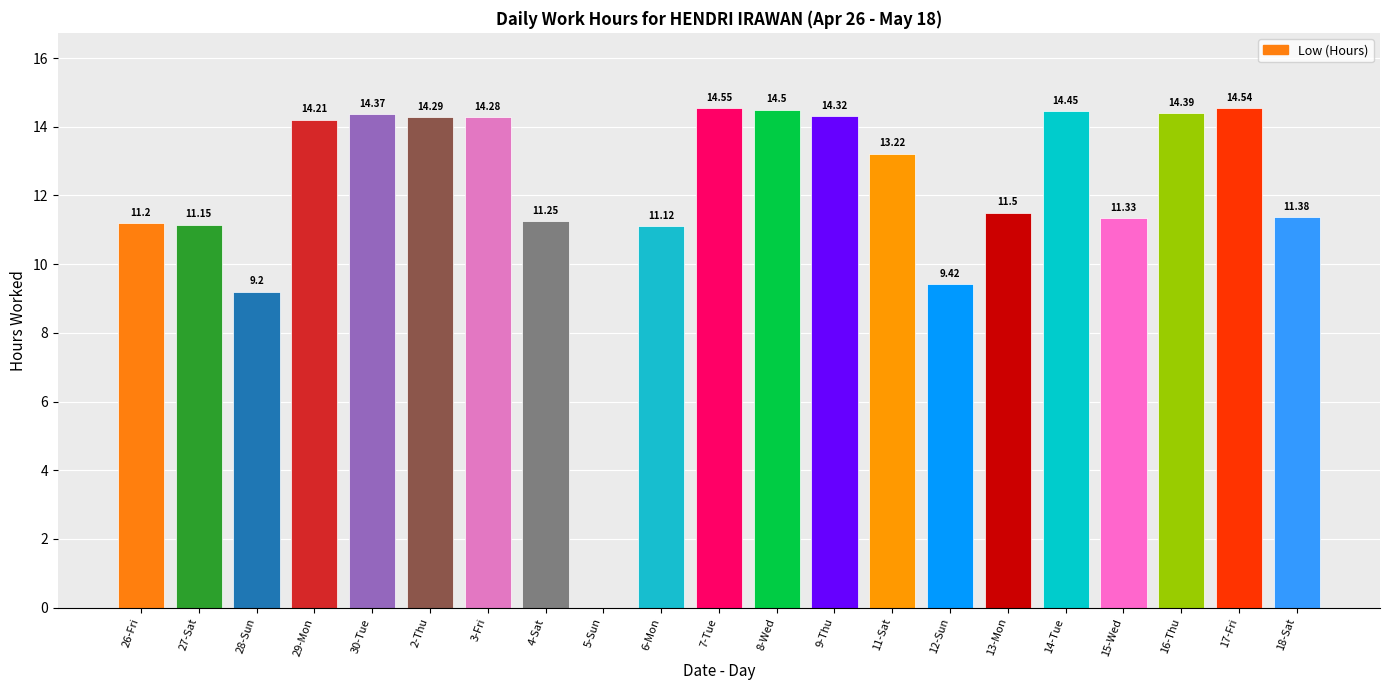

Between 26-Fri and 11-Sat, which is larger?

11-Sat